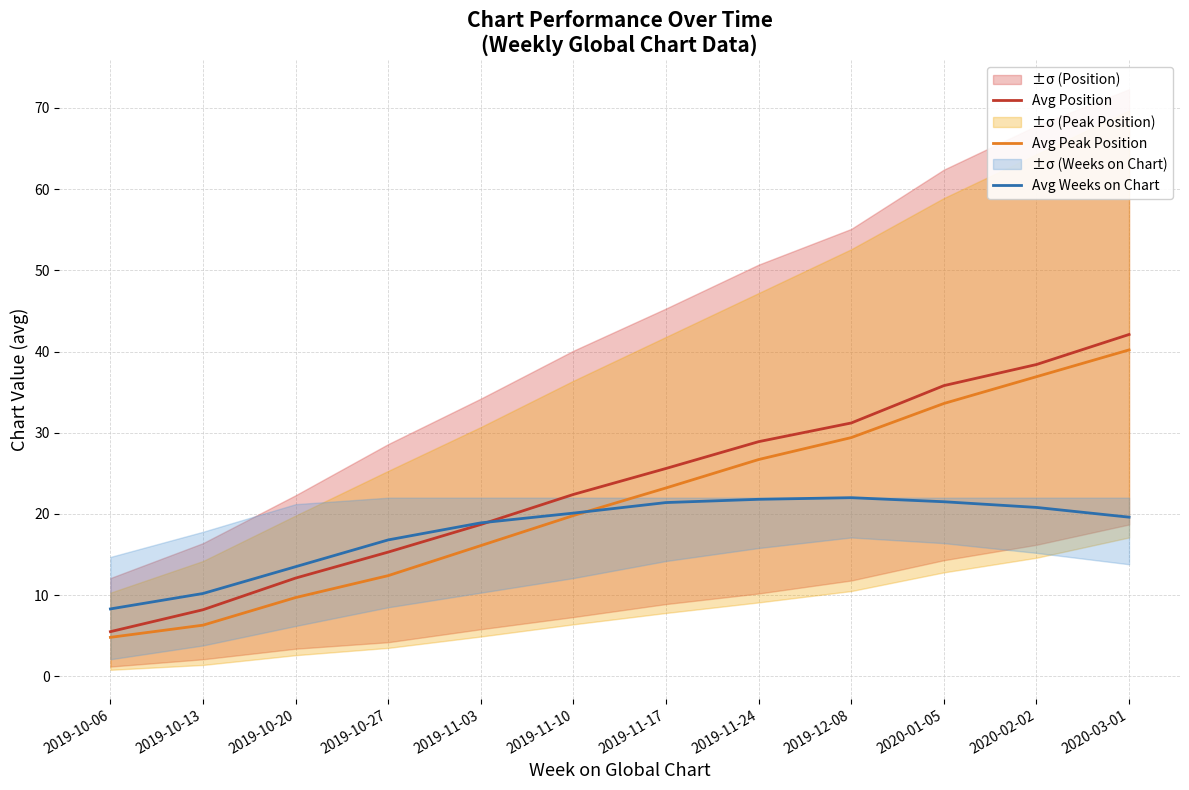

What are all the series names shown in the legend?

Avg Position, Avg Peak Position, Avg Weeks on Chart